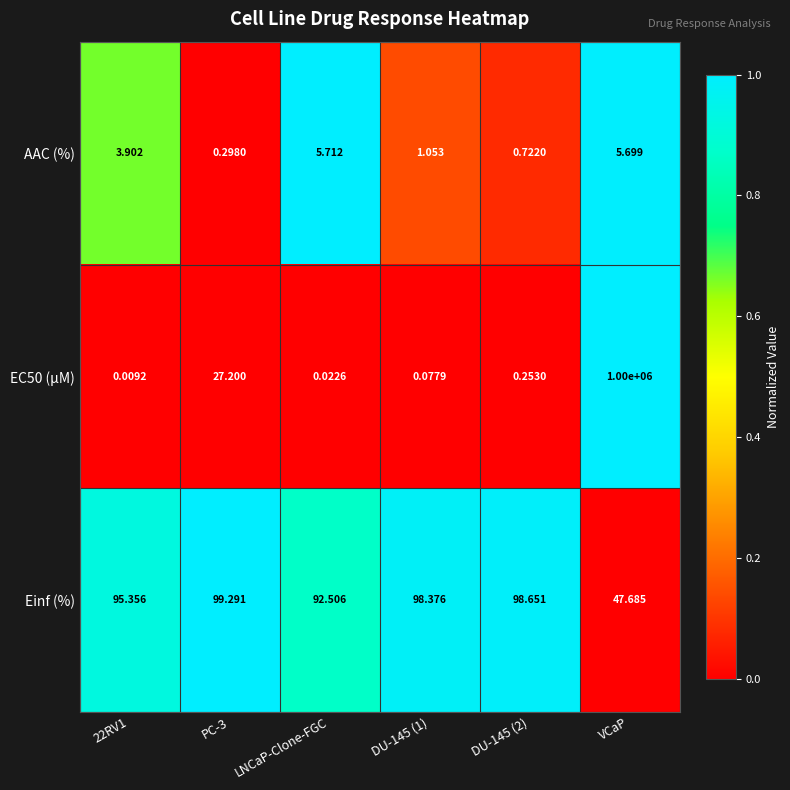

Which series has the widest spread of values?

EC50 (µM)